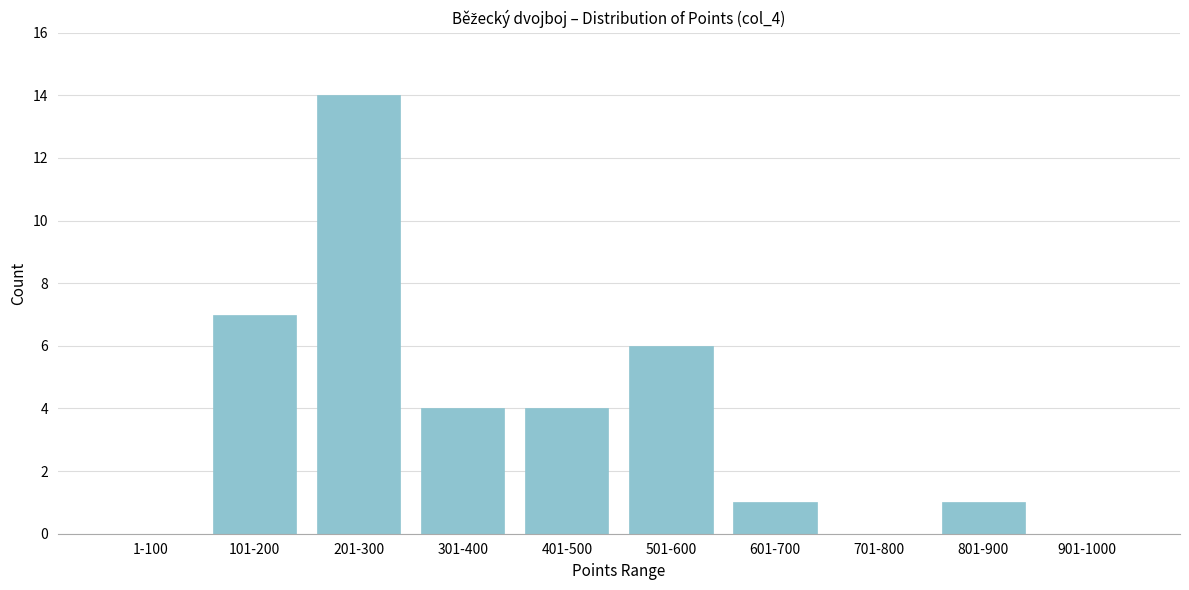

Reading left to right, what are all the values shown in this chart?

1-100=0	101-200=7	201-300=14	301-400=4	401-500=4	501-600=6	601-700=1	701-800=0	801-900=1	901-1000=0